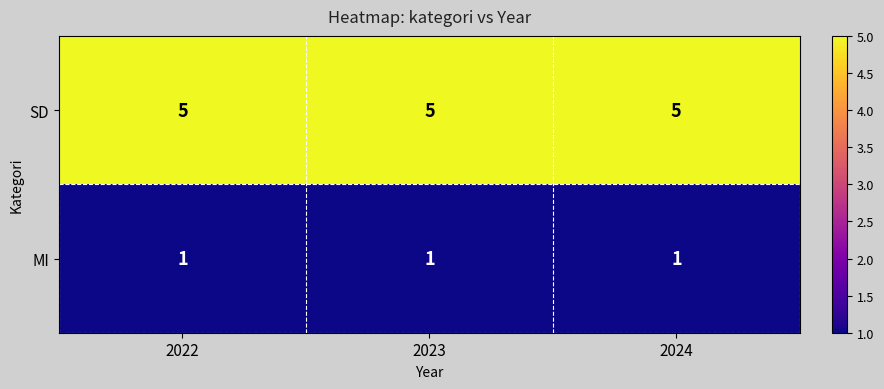

What is the sum of the SD values at 2023 and 2024?

10